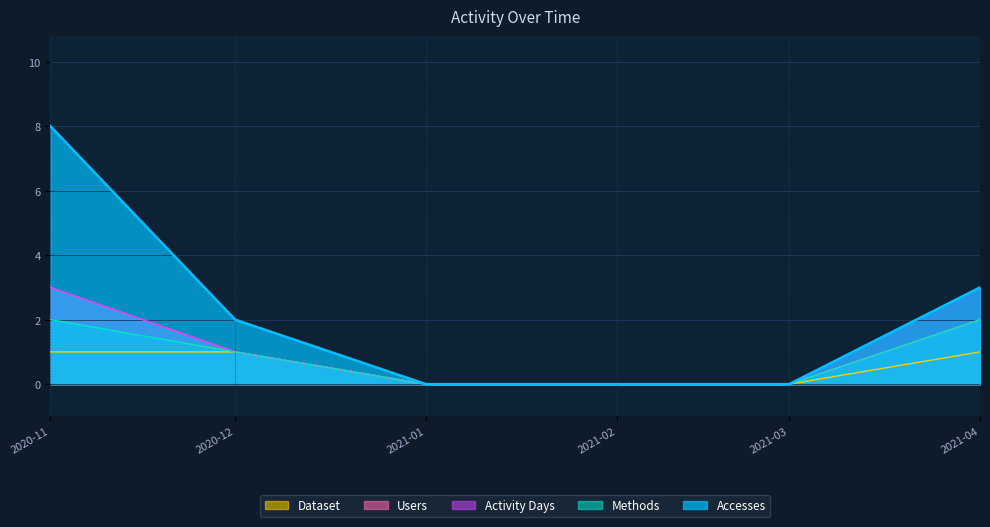

What position from the left is 2020-12?

2